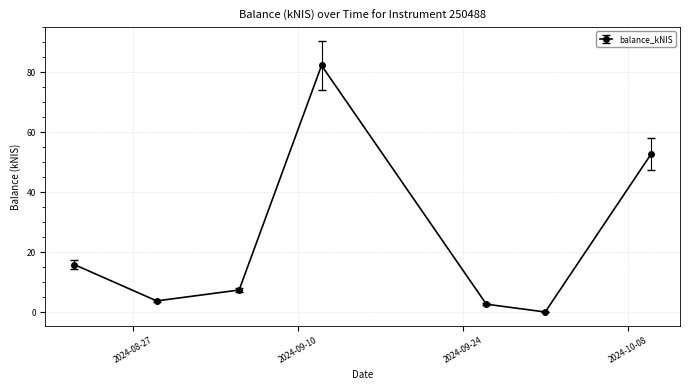

How many interior local valleys (lower than both neighbors) does the data have?

2